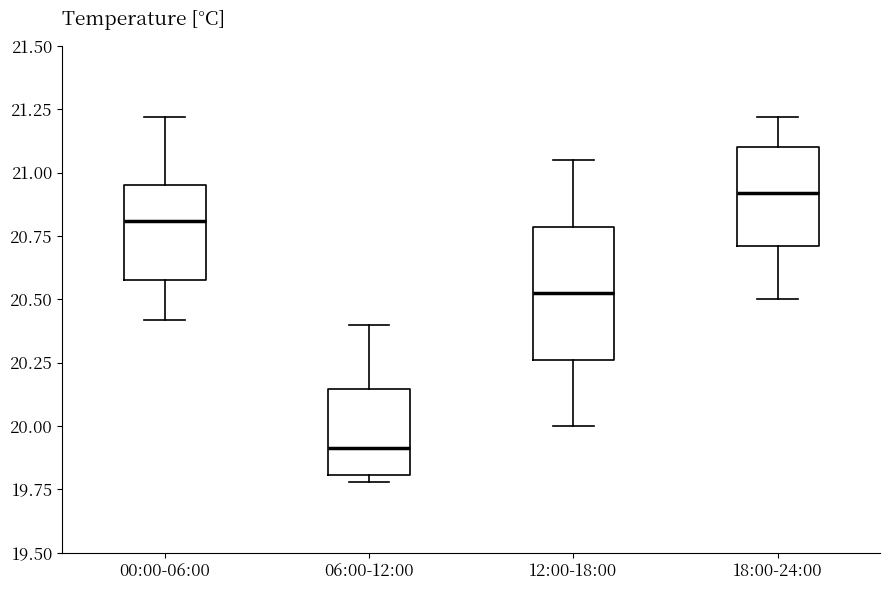

Which box has the highest median line?

18:00-24:00